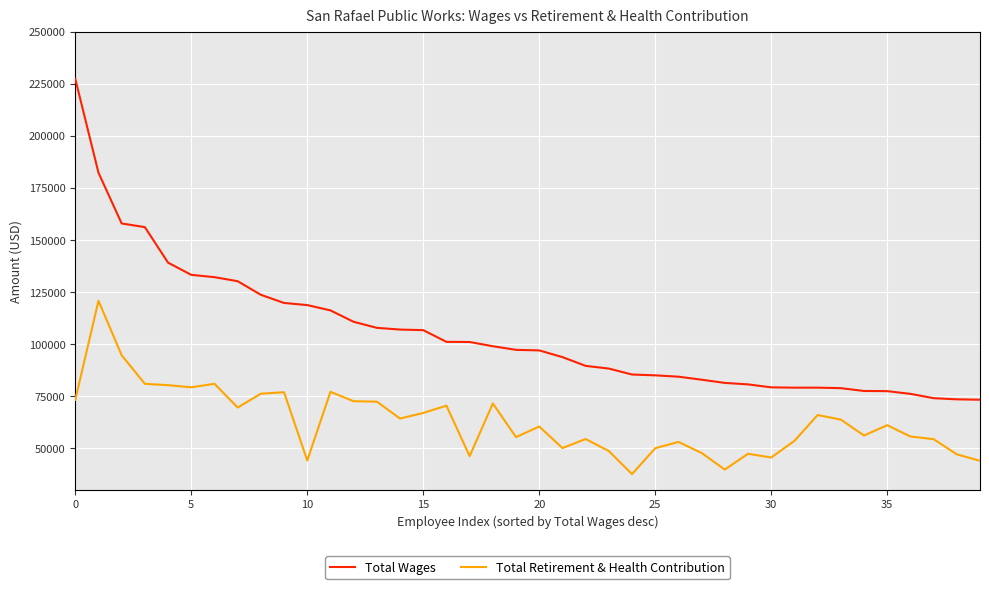

Rank the series by their average value, from highest to lowest.

Total Wages, Total Retirement & Health Contribution